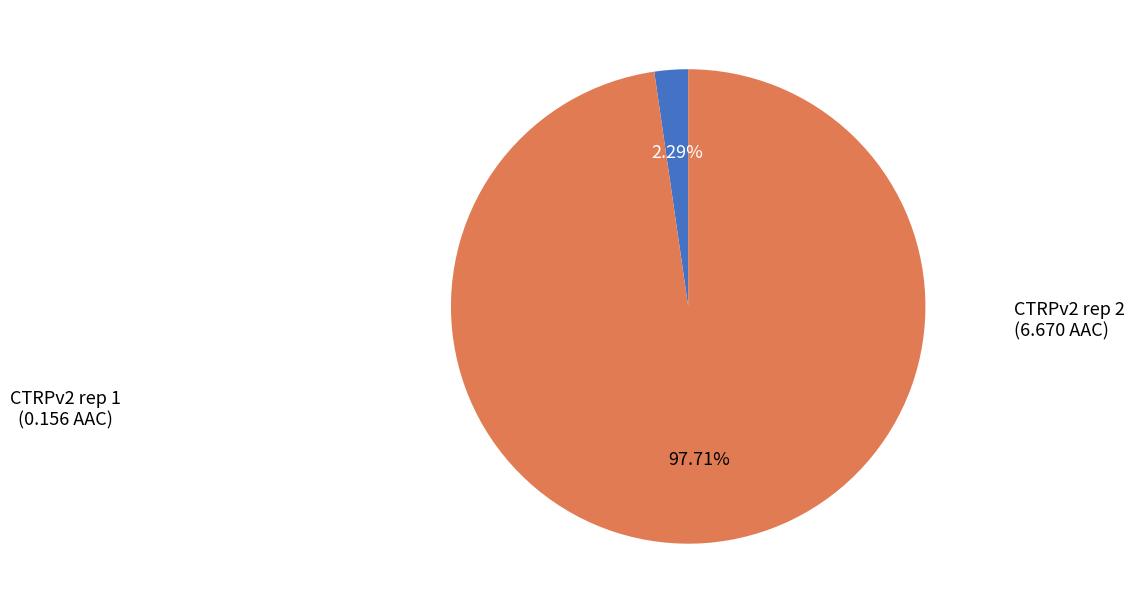

Count the number of slices in the pie.

2